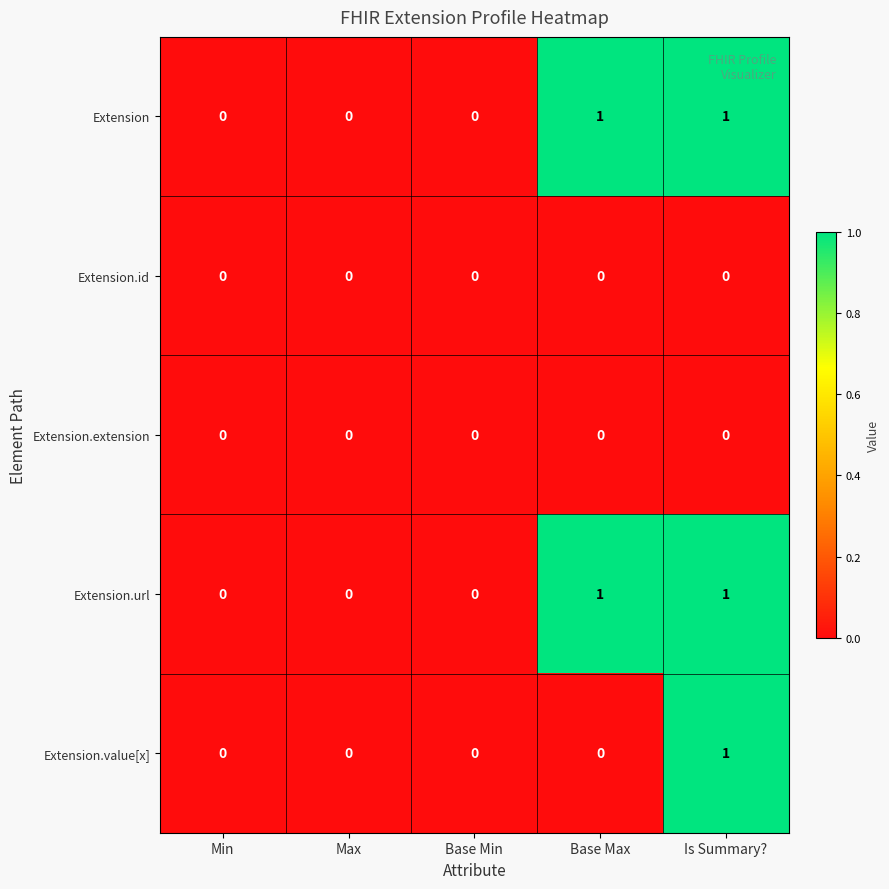

Is the value of Extension.url at Is Summary? greater than the value of Extension.id at Base Max?

Yes